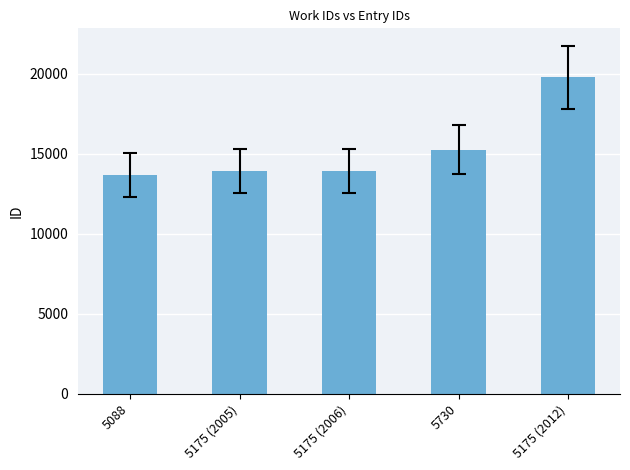

What is the difference between the second highest and minimum values?

1570